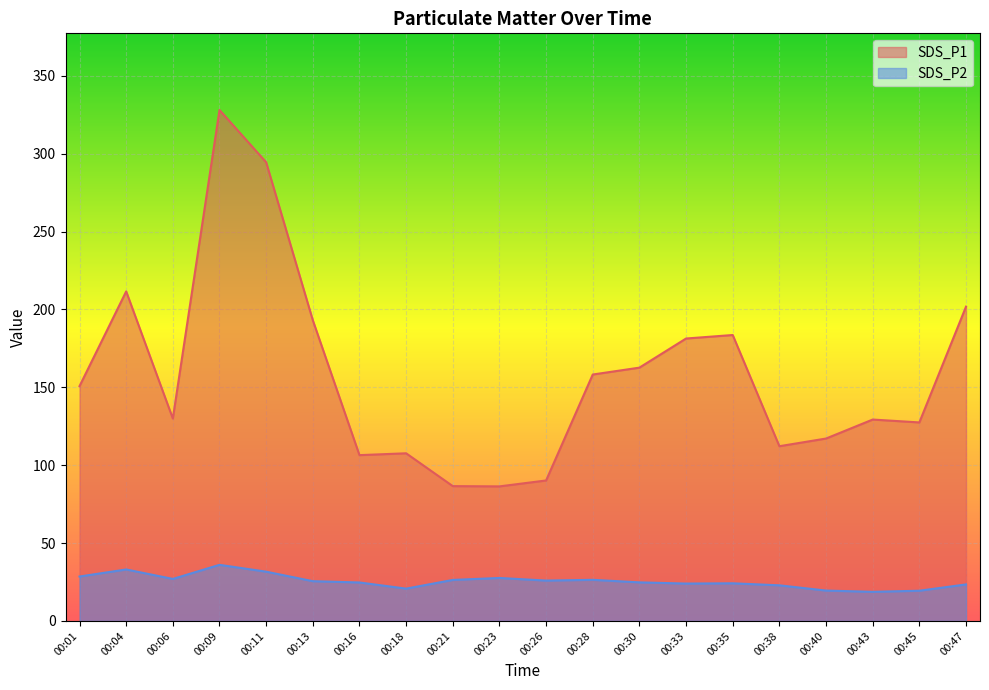

Reading right to left, extract all data points from this chart.

SDS_P1: 201.8	127.5	129.3	117.1	112.2	183.6	181.3	162.7	158.2	90.2	86.4	86.6	107.7	106.5	193.1	294.5	328.1	130.0	211.6	150.8
SDS_P2: 23.4	19.4	18.7	19.5	22.9	24.2	24.0	24.8	26.4	25.9	27.6	26.3	20.8	24.7	25.5	31.6	36.0	27.0	33.0	28.5